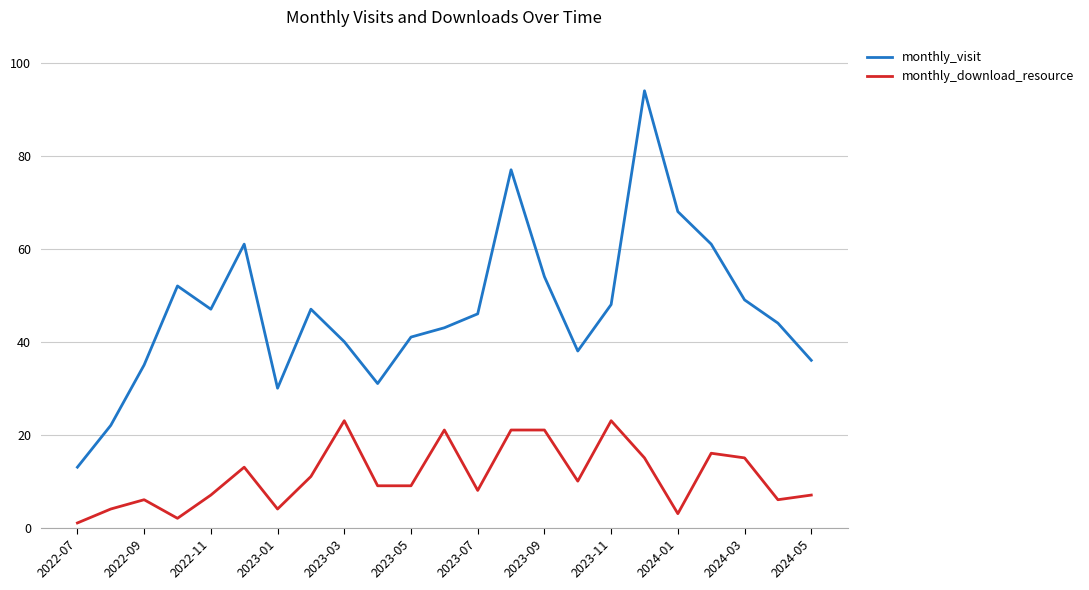

What is the greatest value displayed?

94